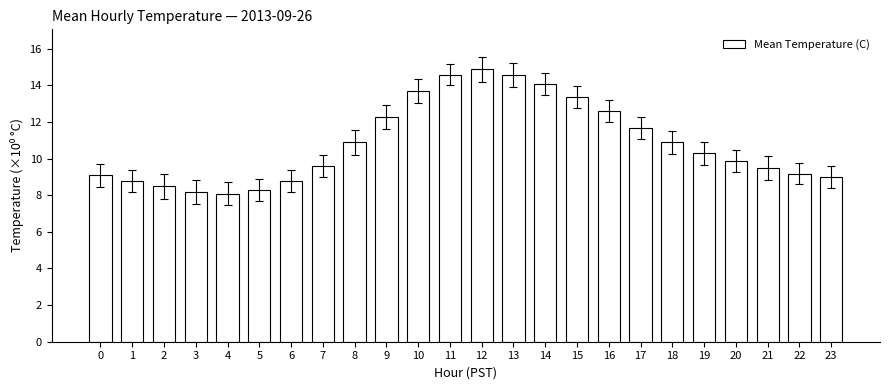

What is the difference between the maximum and minimum values?

6.8